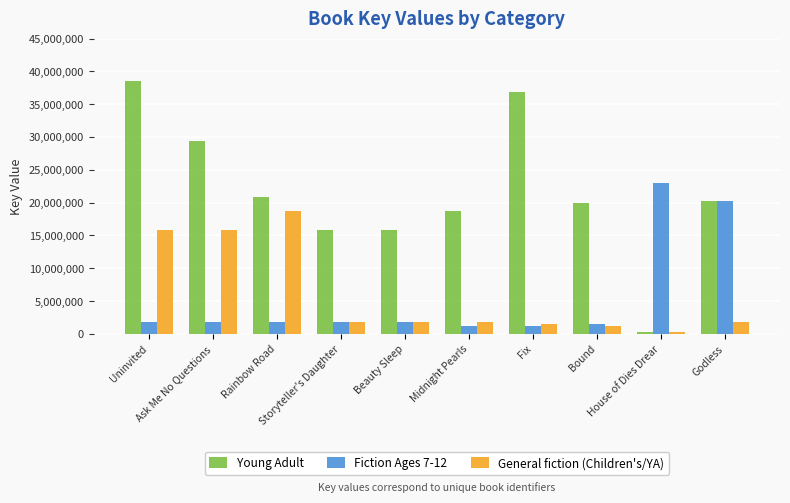

Where does the Young Adult series first go above 20265296?

Uninvited